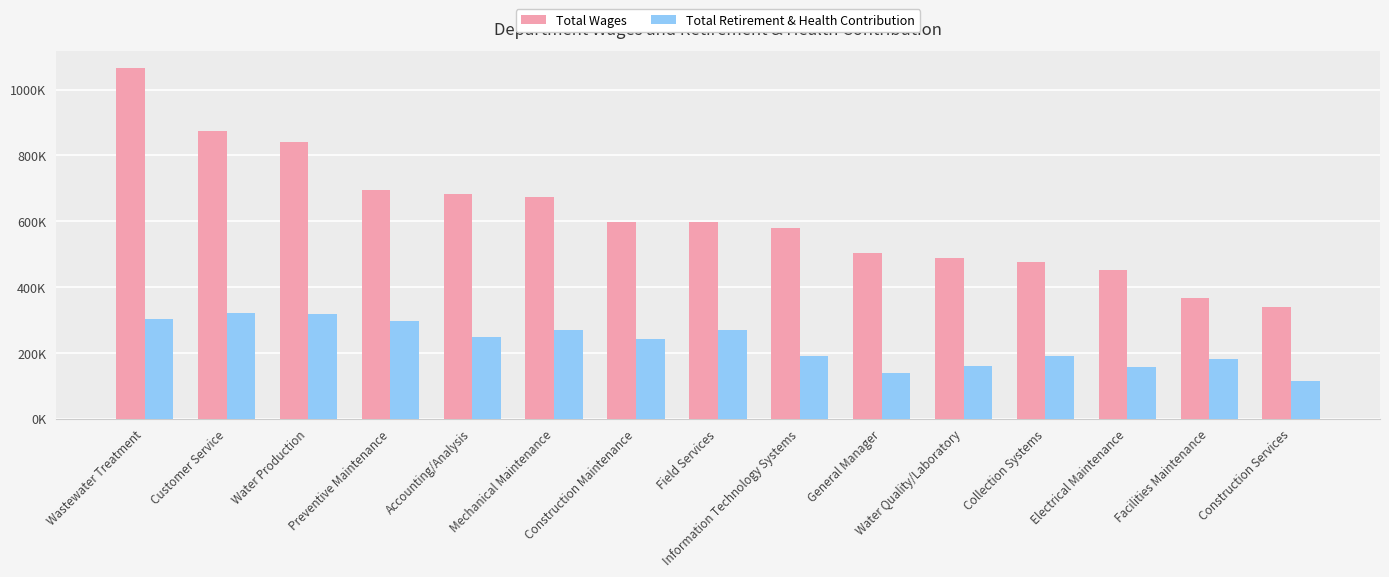

What is the sum of all Total Retirement & Health Contribution values?

3399.7